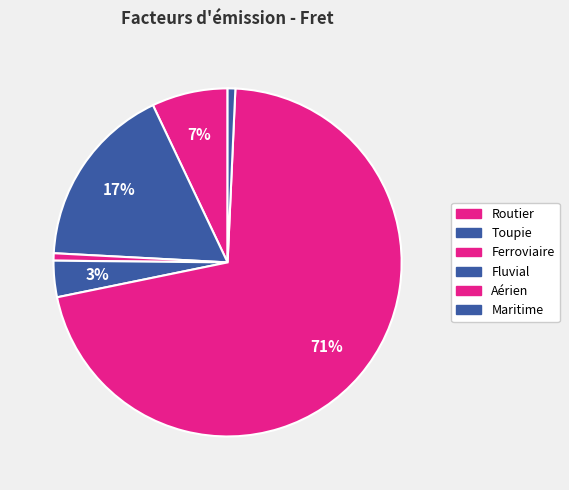

Count the number of slices in the pie.

6